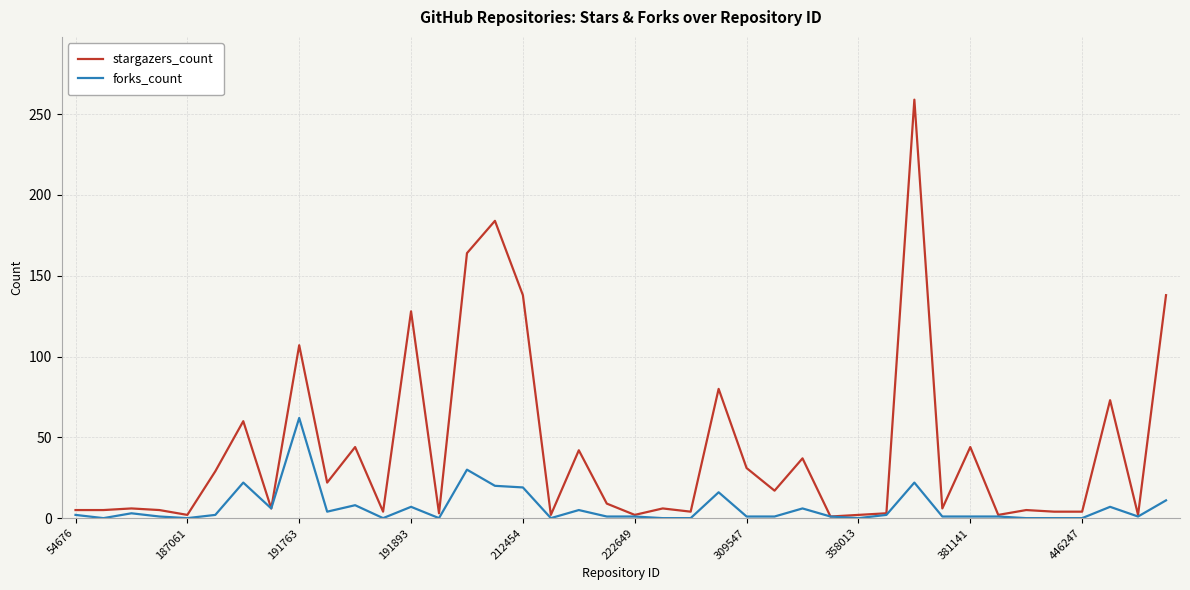

Which series has the largest range (max minus min)?

stargazers_count